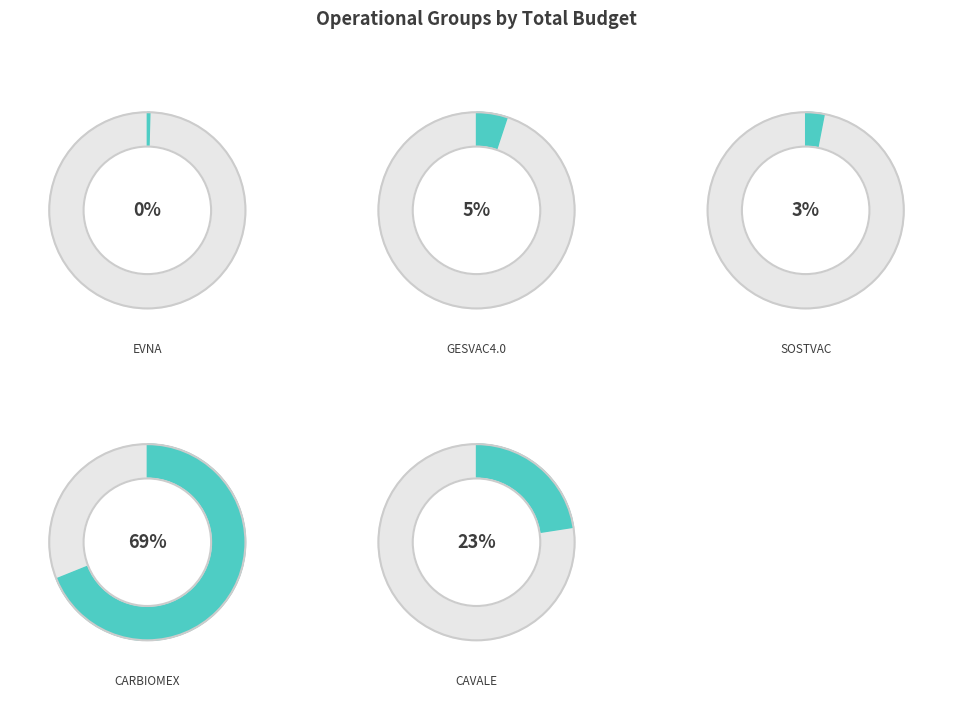

Is there a majority slice in this chart?

Yes